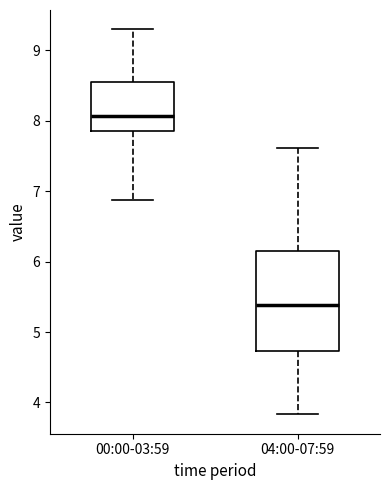

Reading left to right, read every box against the y-axis: the position of its median line, the range the box covers, and the ends of its whiskers. The values are not printed on the chart, so give them approximately, as read against the axis.

00:00-03:59: median 8.1, box 7.9 to 8.6, whiskers 6.9 to 9.3
04:00-07:59: median 5.4, box 4.7 to 6.2, whiskers 3.8 to 7.6